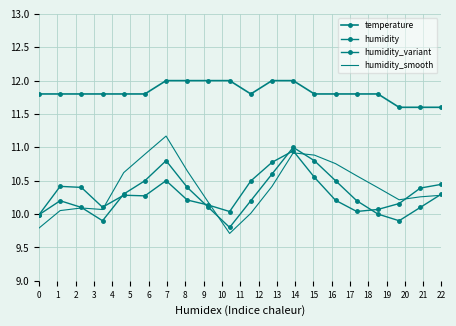

What is the sum of all humidity_variant values?

206.4